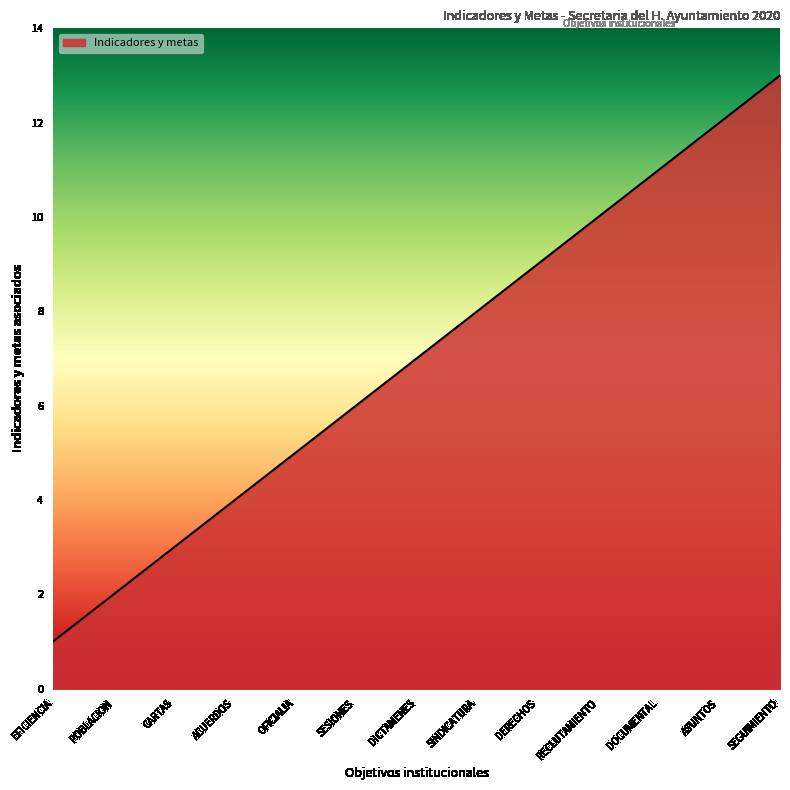

Read the value at OFICIALIA, to the nearest 5.

5